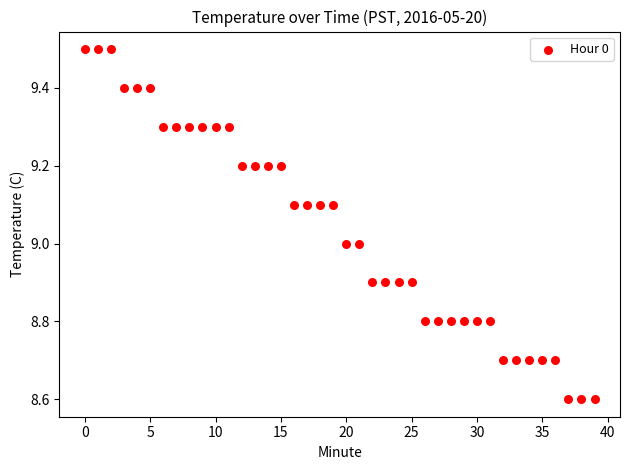

What is the range of Y values (max minus min)?

0.9